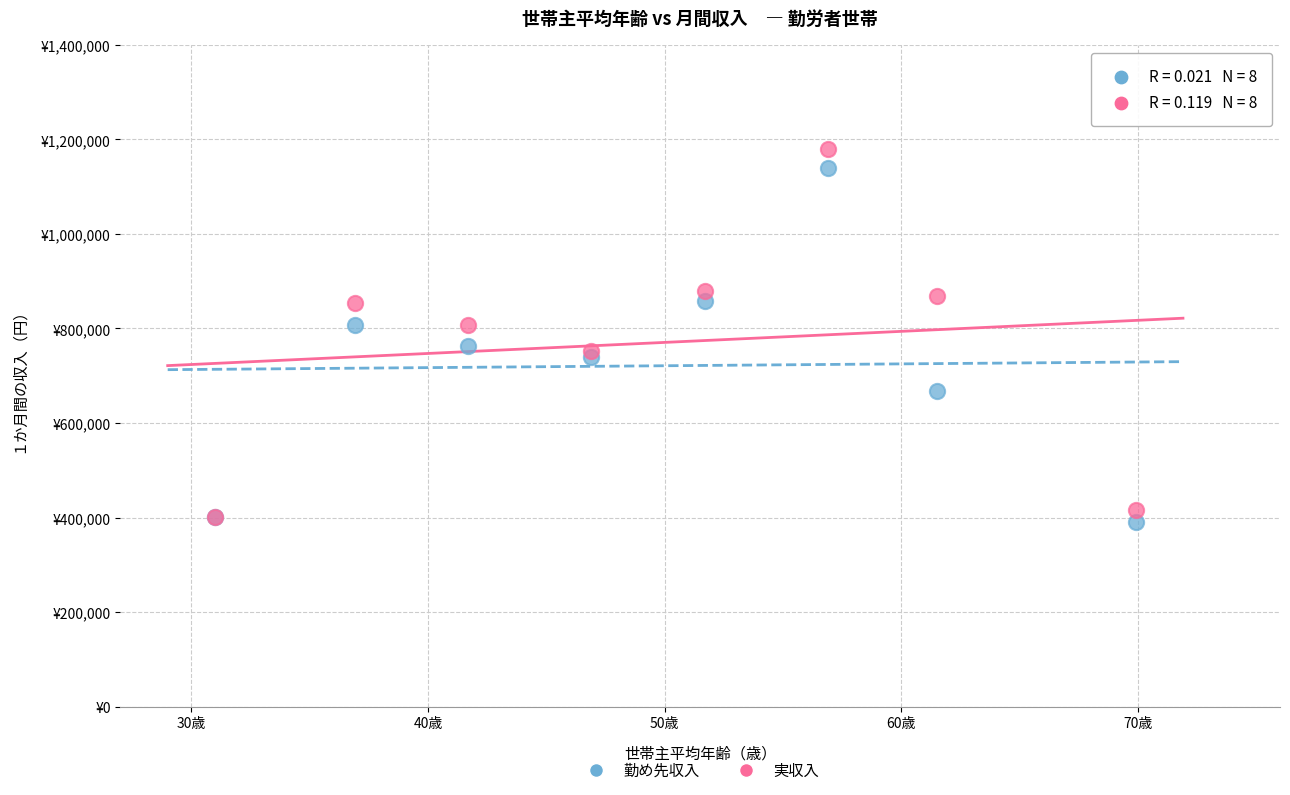

What are all the series names shown in the legend?

勤め先収入, 実収入